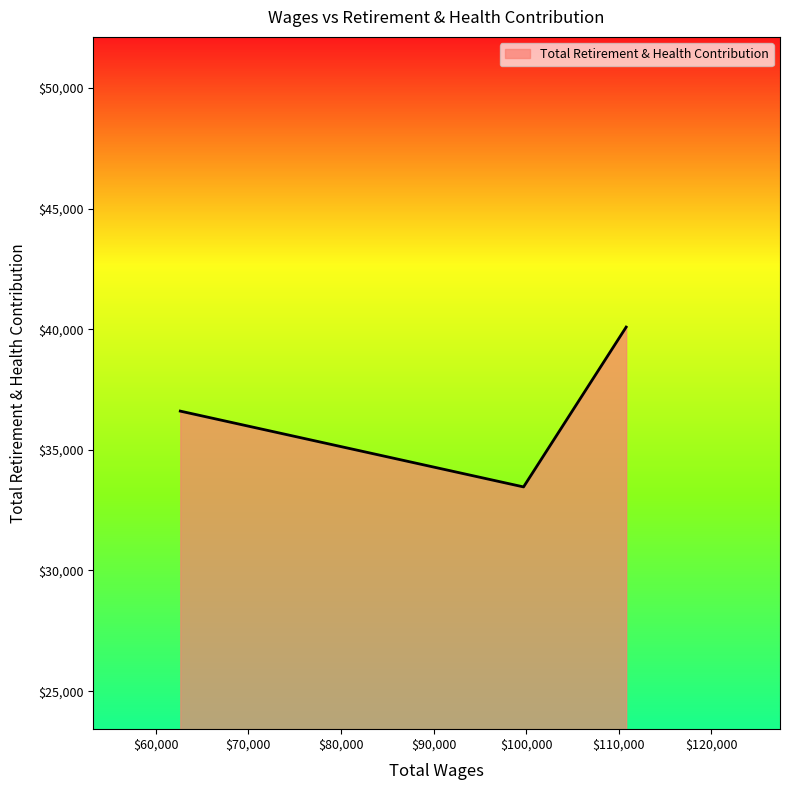

What is the sum of all values?

110155.8